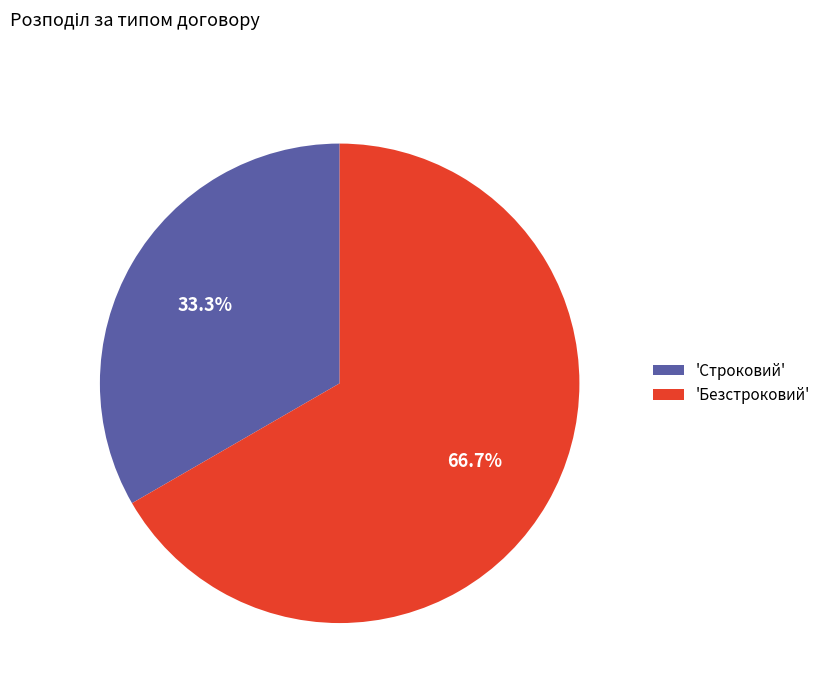

Rank the categories by value from lowest to highest.

'Строковий', 'Безстроковий'